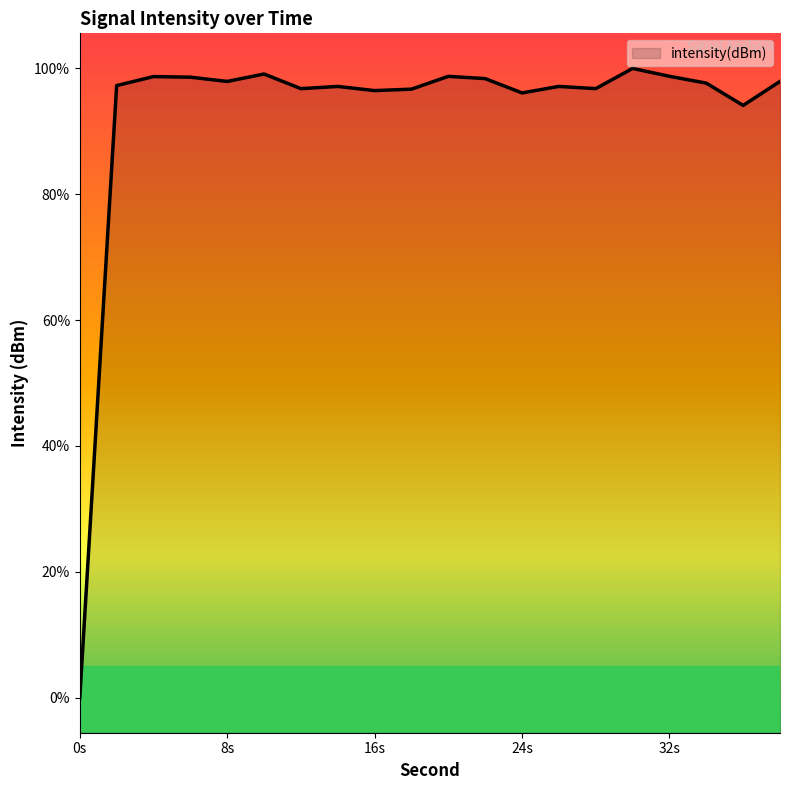

What is the change in value from 8s to 24s?

-1.6